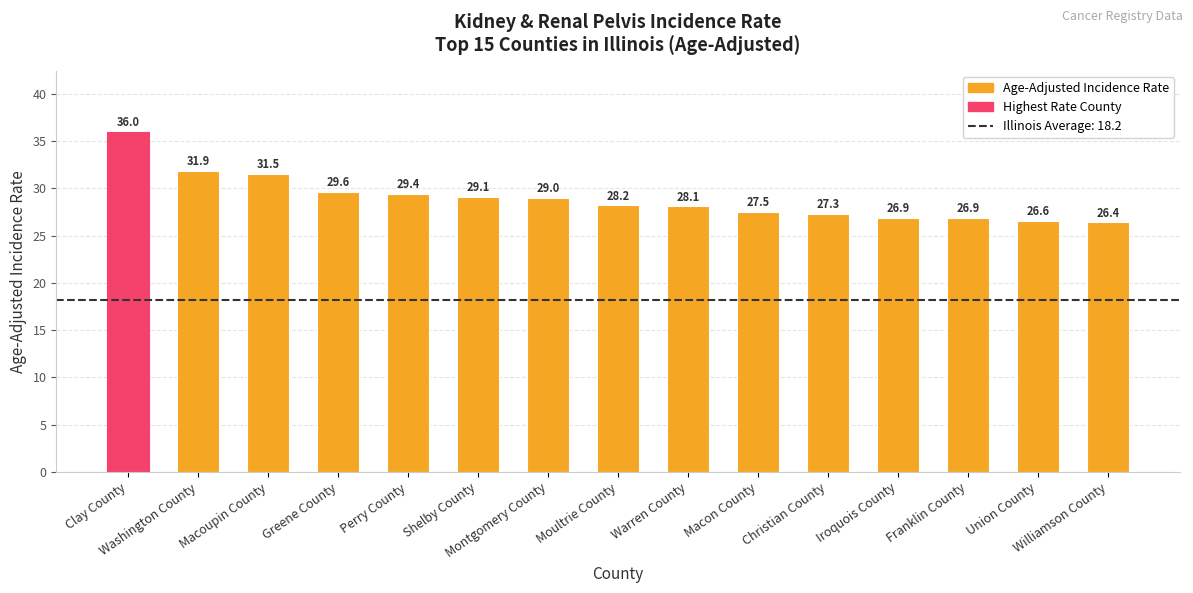

How many values exceed 28?

9